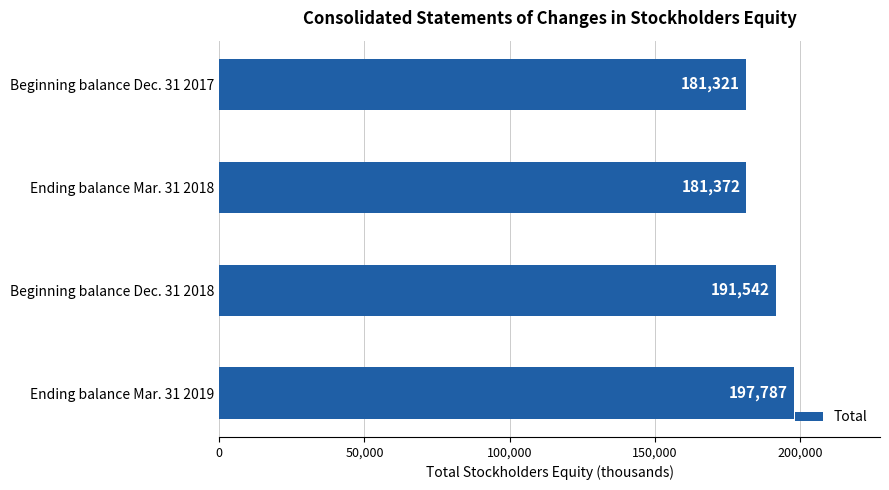

Reading top to bottom, list all the values displayed in this chart.

181321	181372	191542	197787